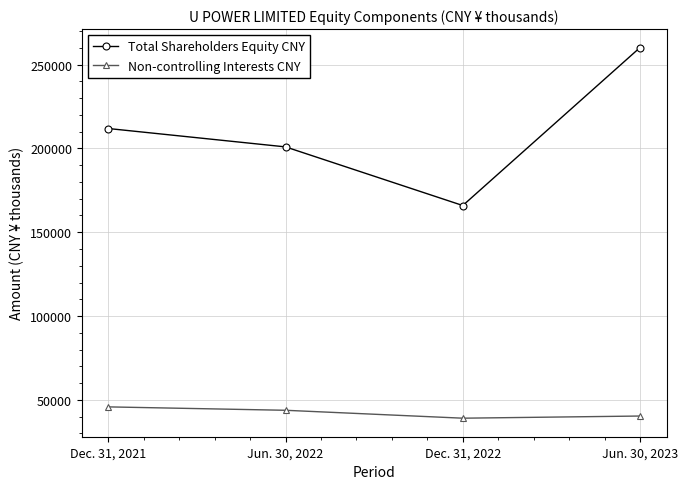

Where is the first local minimum for Total Shareholders Equity CNY?

Dec. 31, 2022